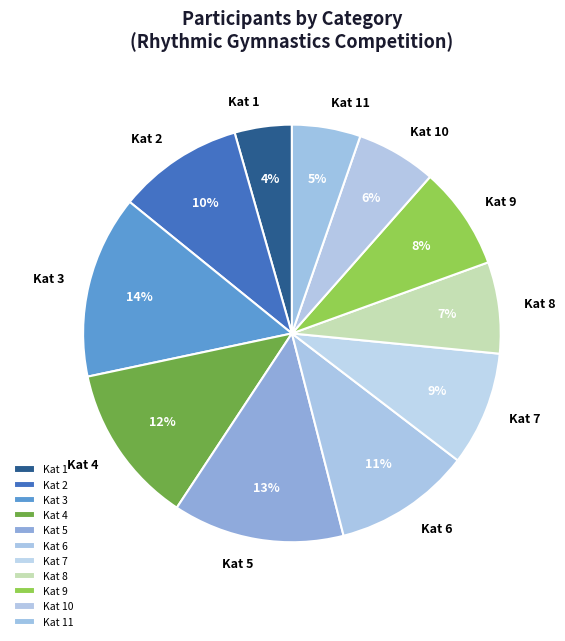

To the nearest percent, what is the combined percentage of Kat 4 and Kat 2?

22%